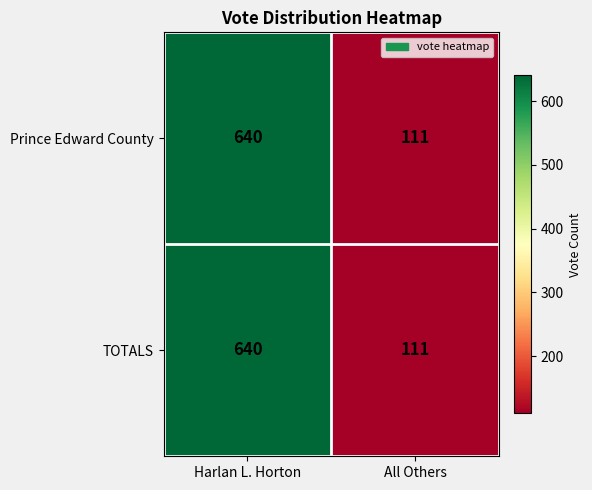

What is the total value across all series at Harlan L. Horton?

1280